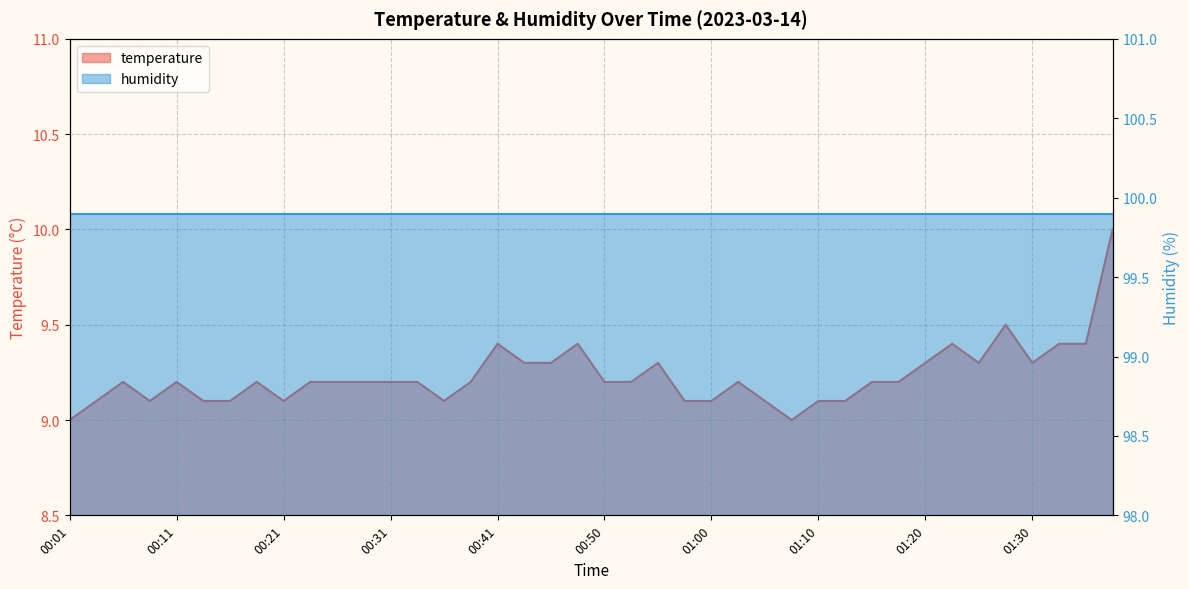

Reading right to left, list all the values displayed in this chart.

01:37=10.0	01:35=9.4	01:32=9.4	01:30=9.3	01:27=9.5	01:25=9.3	01:22=9.4	01:20=9.3	01:17=9.2	01:15=9.2	01:12=9.1	01:10=9.1	01:07=9.0	01:05=9.1	01:03=9.2	01:00=9.1	00:58=9.1	00:55=9.3	00:53=9.2	00:50=9.2	00:48=9.4	00:45=9.3	00:43=9.3	00:41=9.4	00:38=9.2	00:36=9.1	00:33=9.2	00:31=9.2	00:28=9.2	00:26=9.2	00:23=9.2	00:21=9.1	00:18=9.2	00:16=9.1	00:13=9.1	00:11=9.2	00:08=9.1	00:06=9.2	00:03=9.1	00:01=9.0